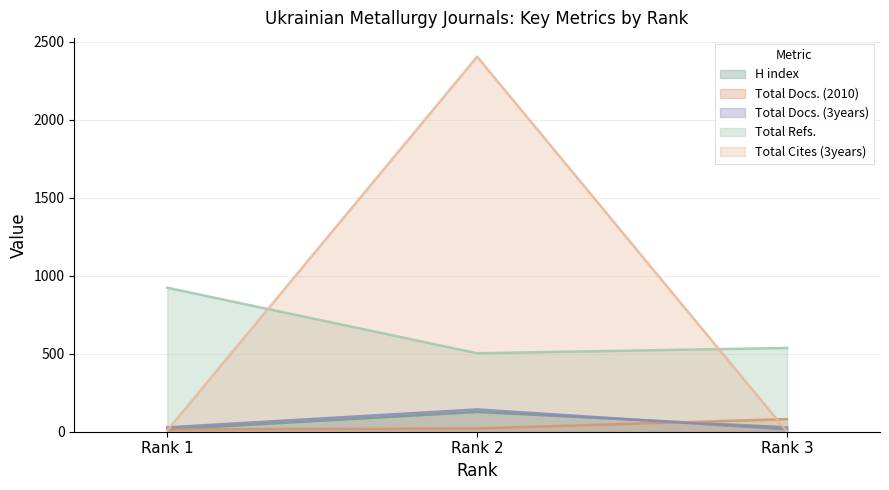

Rank the series by their maximum value, from lowest to highest.

Total Docs. (2010), H index, Total Docs. (3years), Total Refs., Total Cites (3years)